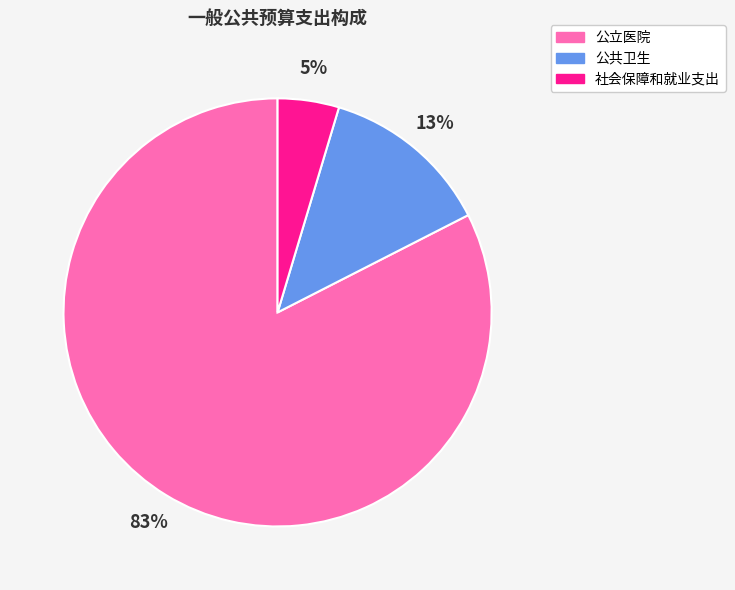

Which category has the biggest portion of the pie?

公立医院